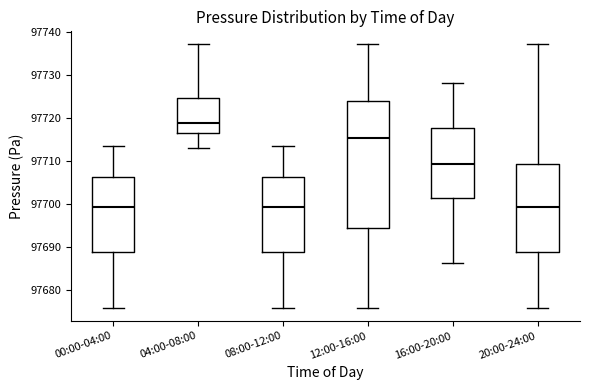

Where does the median line of the box for 00:00-04:00 sit on the y-axis? The values are not printed on the chart, so give them approximately, as read against the axis.

97699